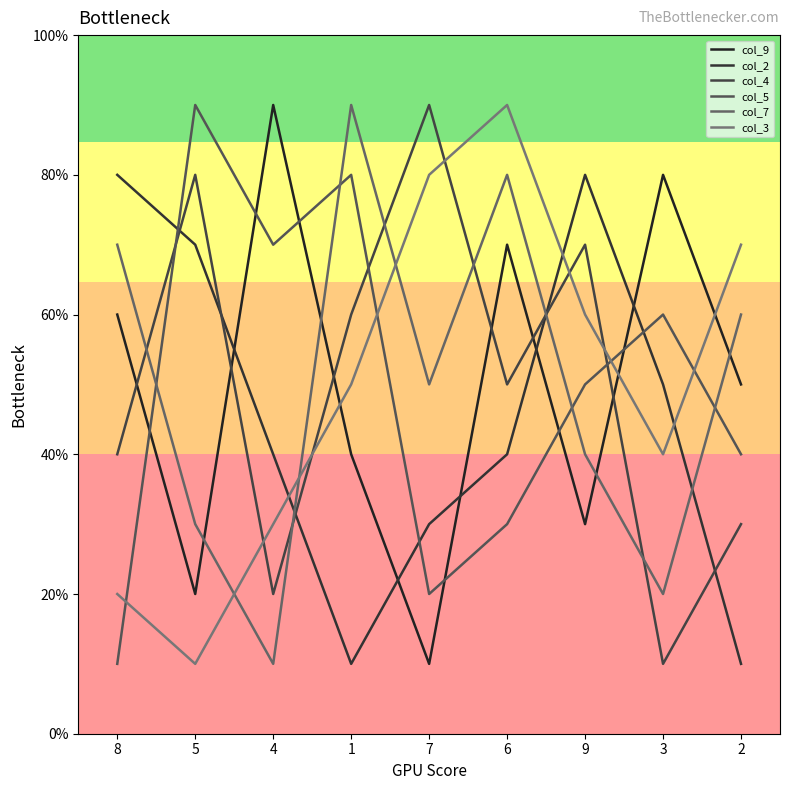

What is the minimum value shown in the chart?

1